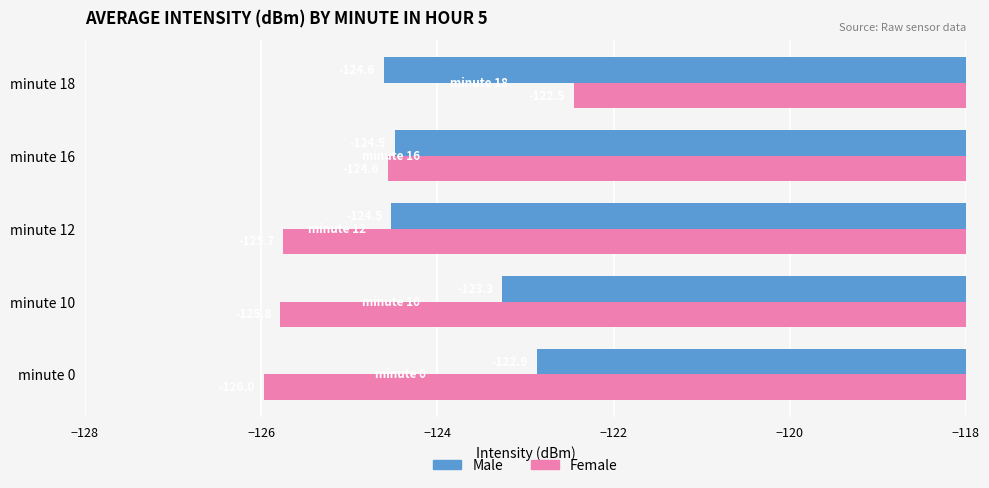

At which category does the chart reach its minimum across all series?

minute 0